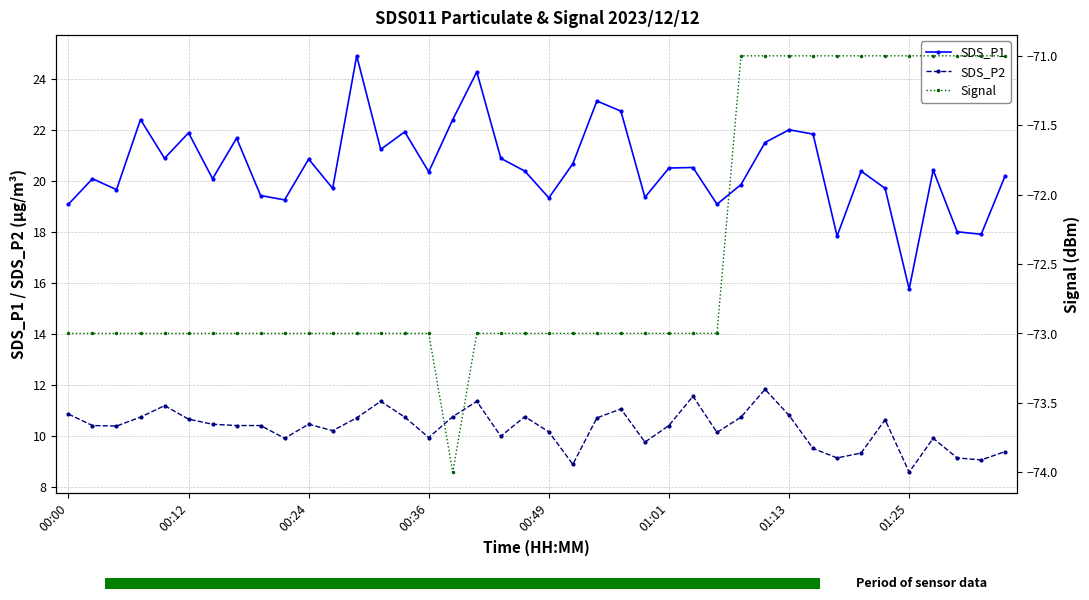

Count the Signal values in the range -73 to -71.

39